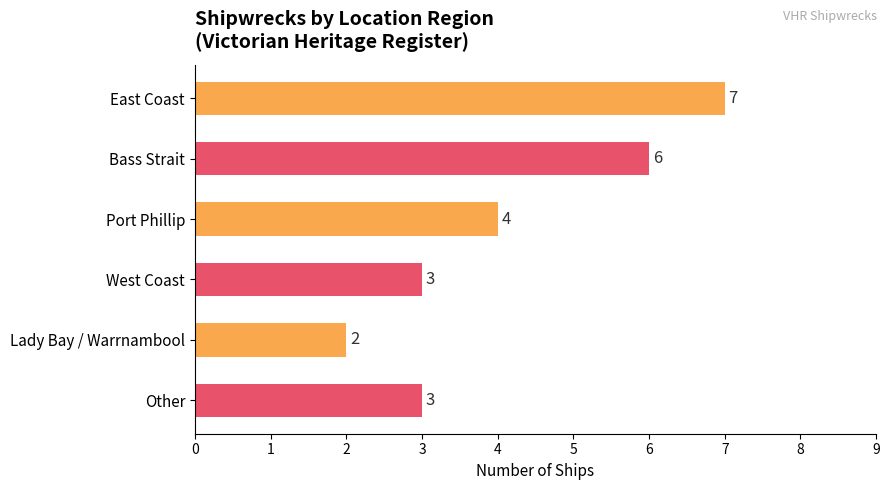

What is the average value?

4